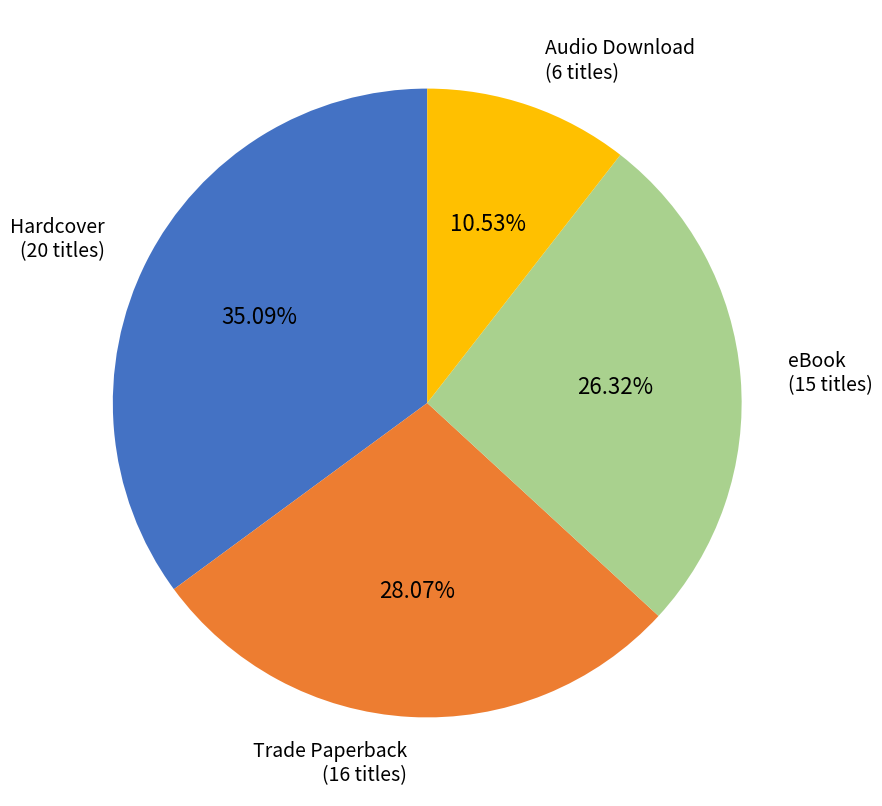

To the nearest percent, what is the average slice percentage?

25%